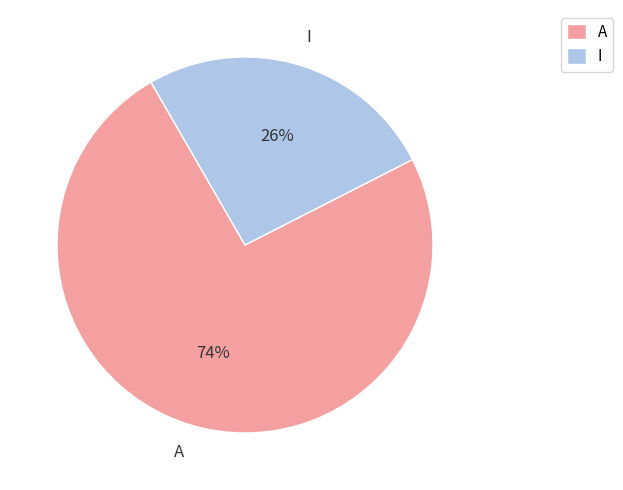

True or false: A accounts for 74% of the total.

True